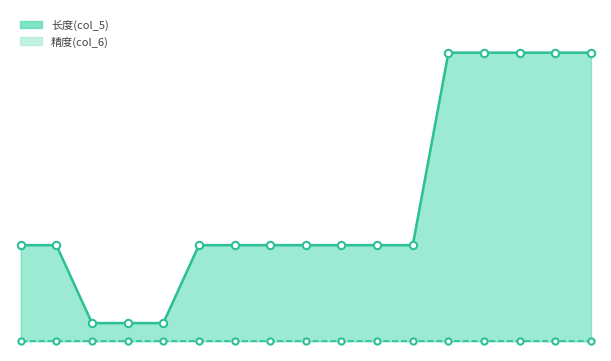

Approximately how many times larger is the value at 10 compared to 16?

0.3